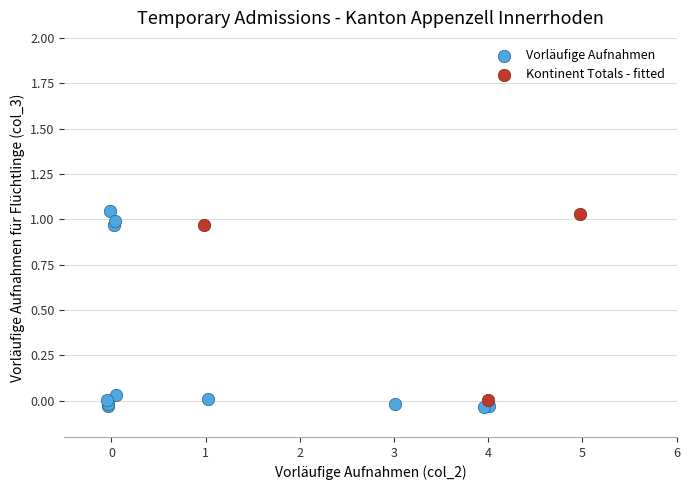

Which series has the widest spread of Y values?

Vorläufige Aufnahmen